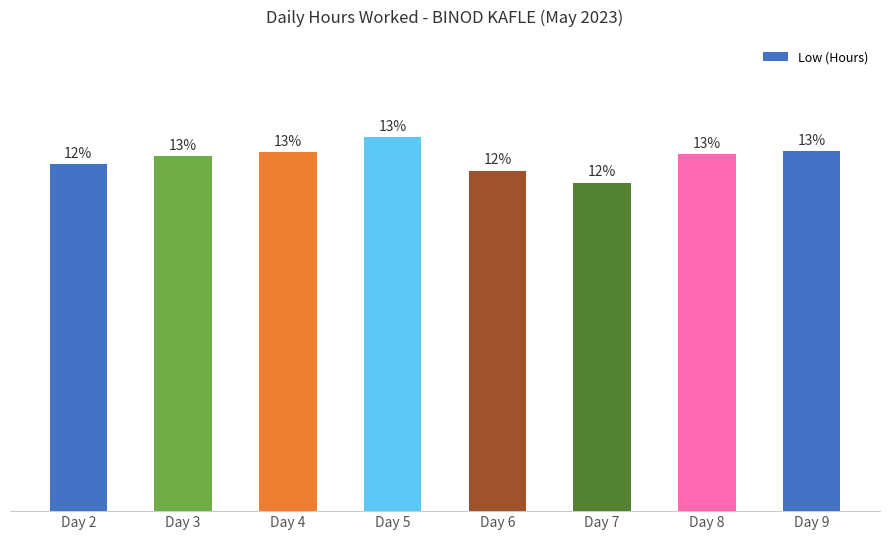

What is the difference between the maximum and minimum values?

1.4